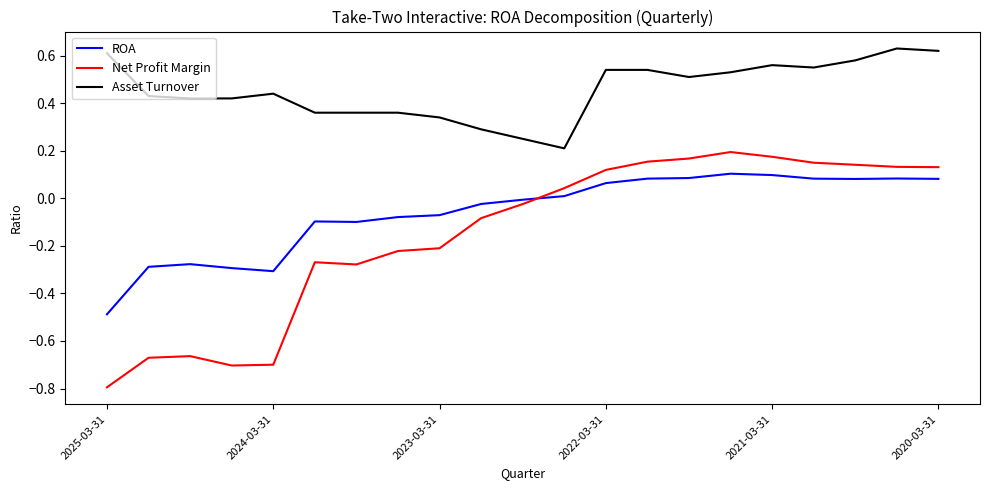

Rank the series by their maximum value, from lowest to highest.

ROA, Net Profit Margin, Asset Turnover